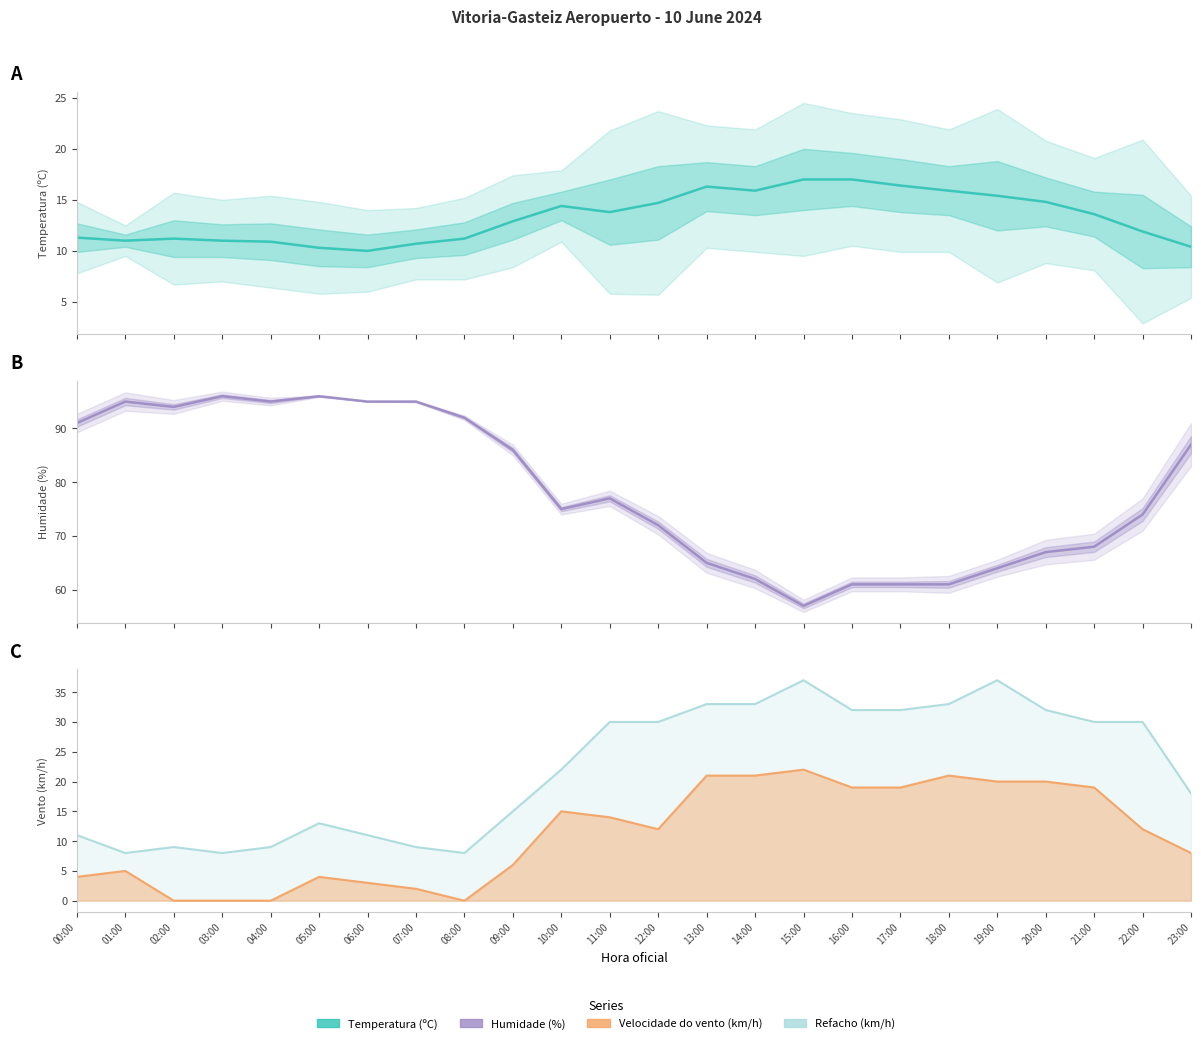

At which label does Temperatura (ºC) reach its minimum?

06:00